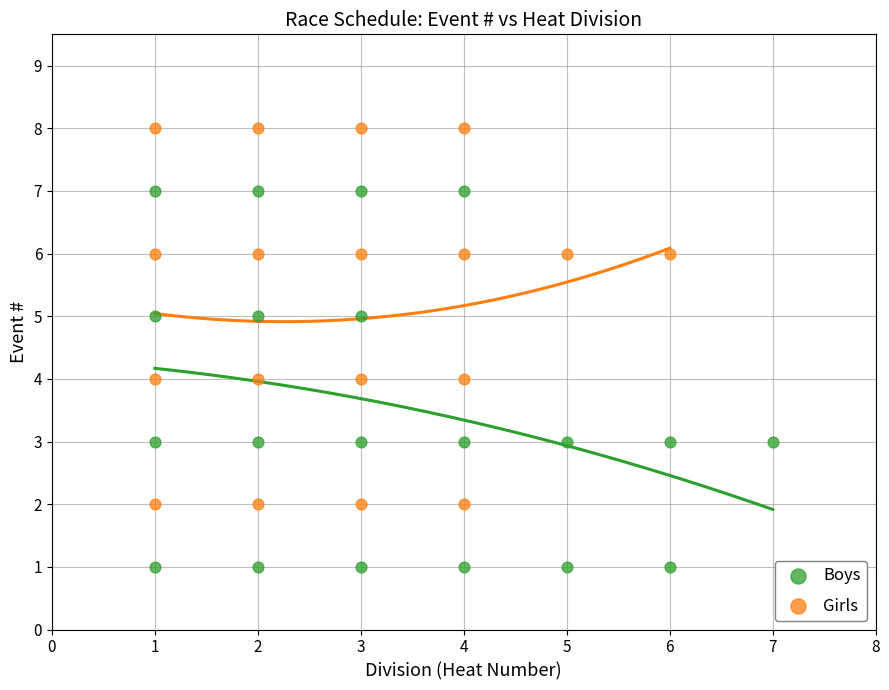

Which series contains the lowest Y value?

Boys